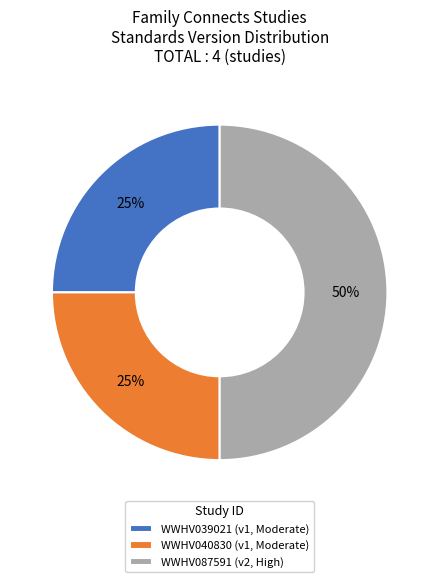

Does WWHV039021 (v1, Moderate) represent more than half of the total?

No